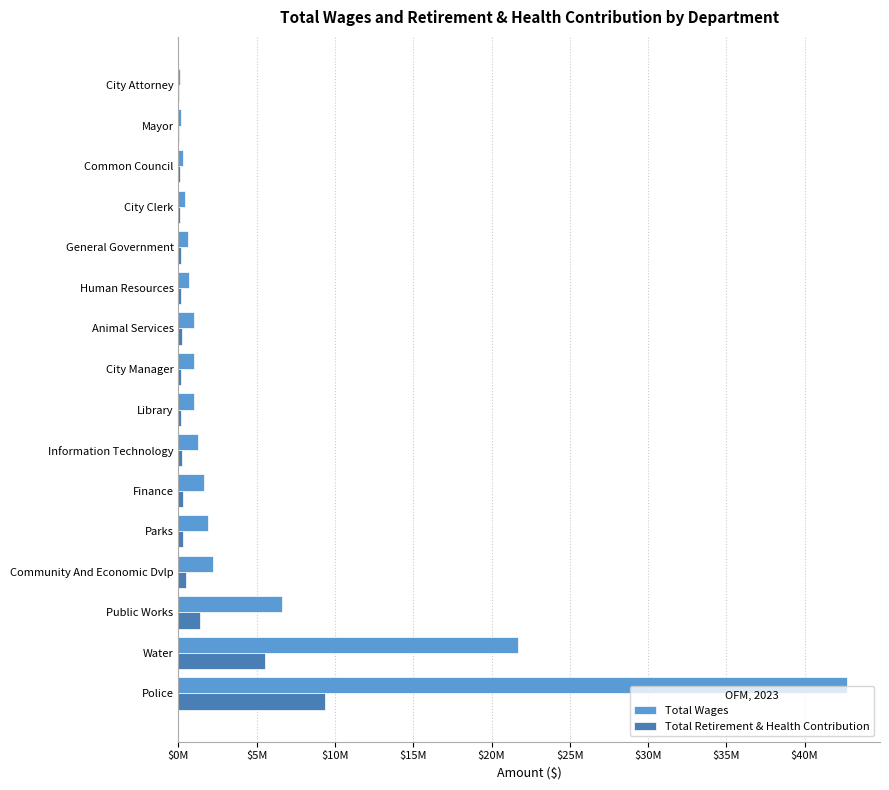

Which series has the widest spread of values?

Total Wages